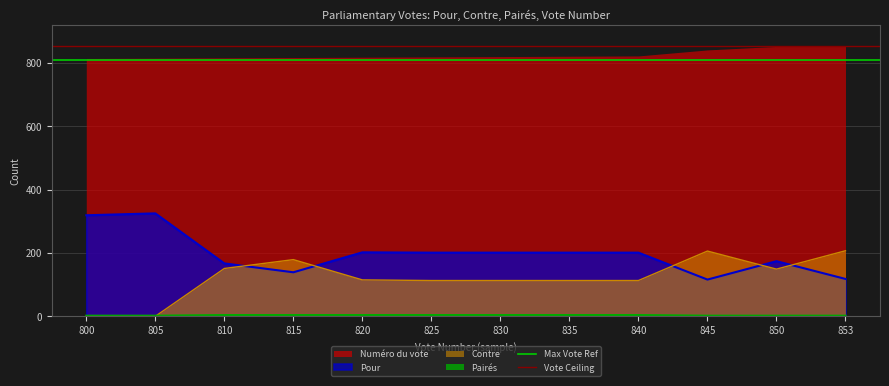

Is it true that Contre equals 47 at 825?

False